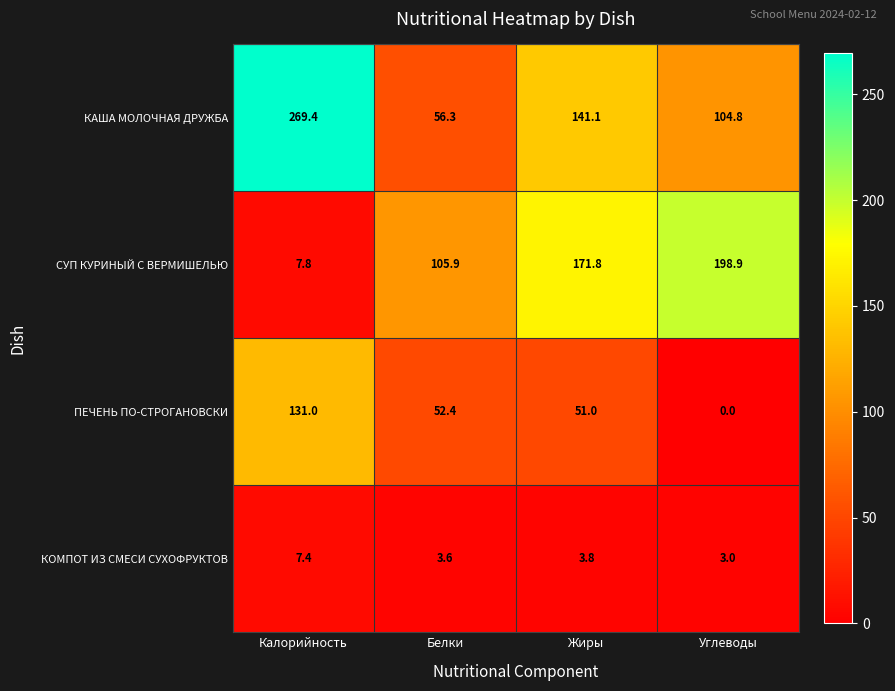

Count the number of categories in the chart.

4